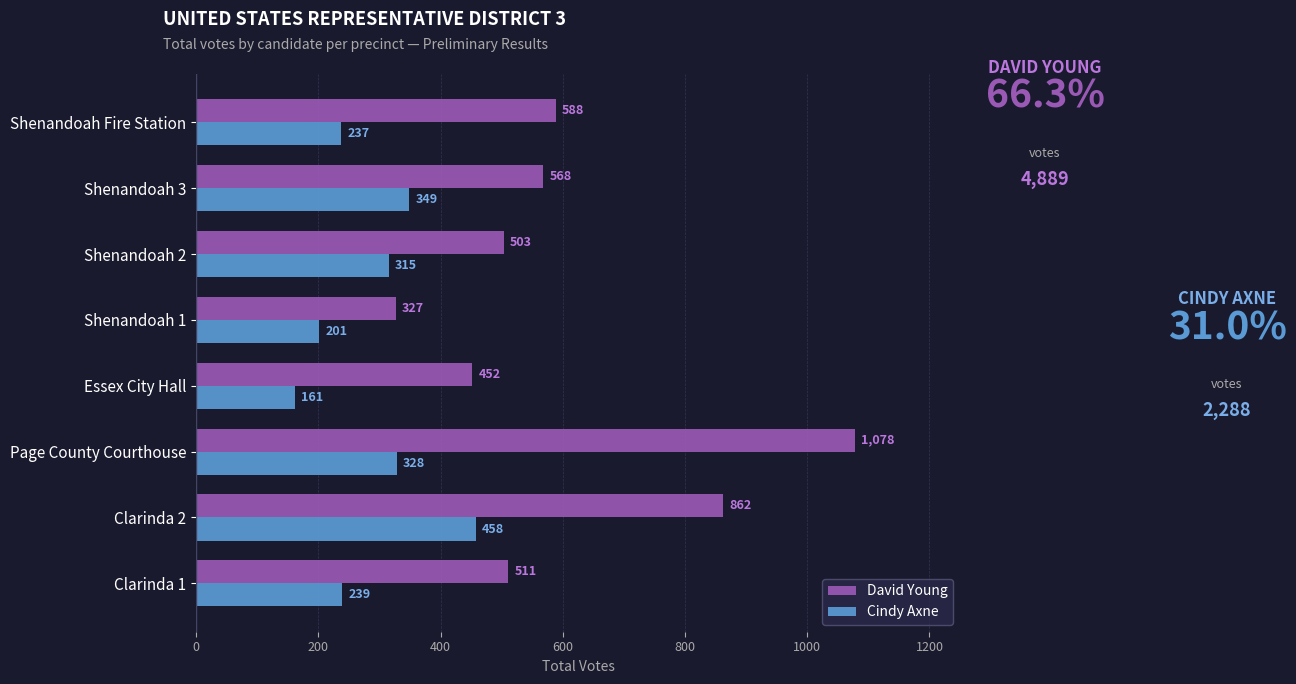

What is the maximum value for Cindy Axne?

458